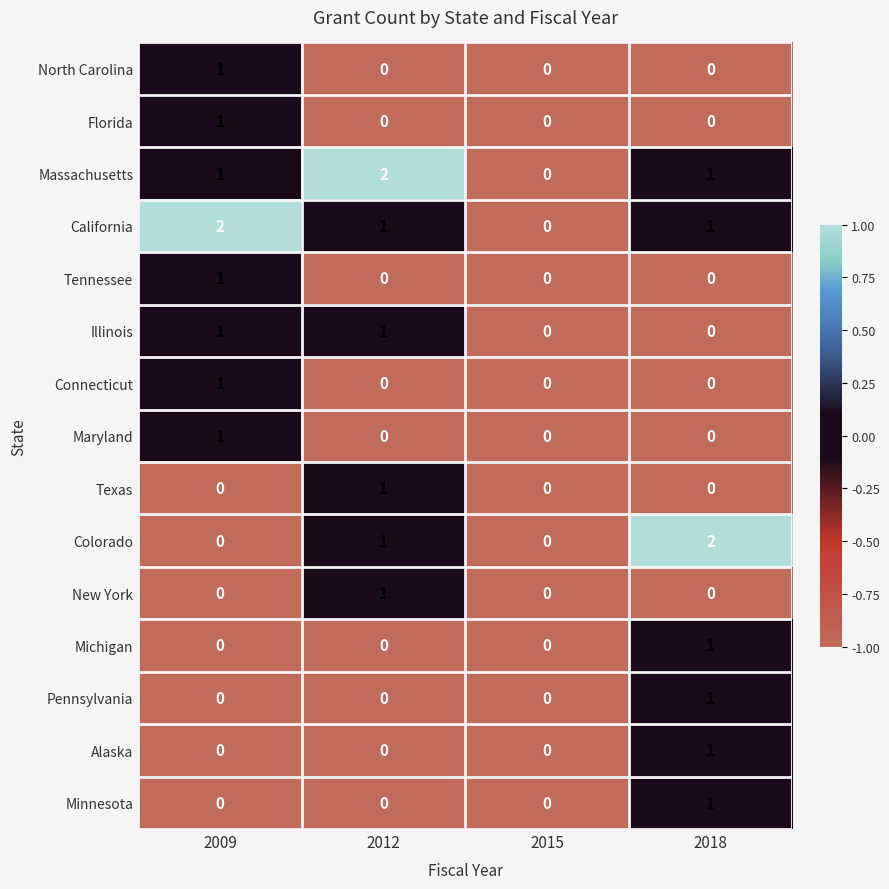

Which series changed the most between 2012 and 2015?

Massachusetts